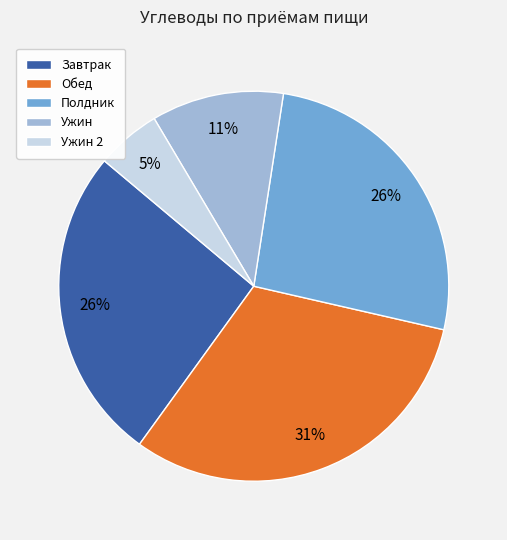

Does any single category account for the majority?

No